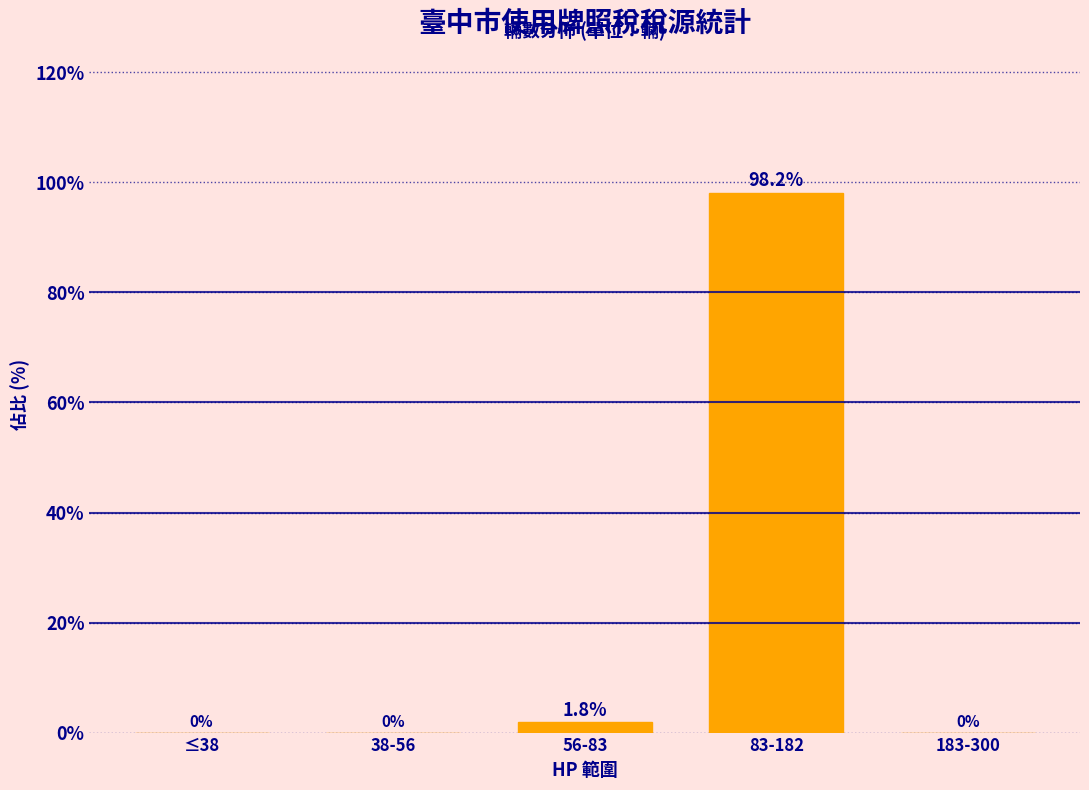

Reading left to right, transcribe all the data shown in this chart.

≤38=0.0	38-56=0.0	56-83=1.8	83-182=98.2	183-300=0.0